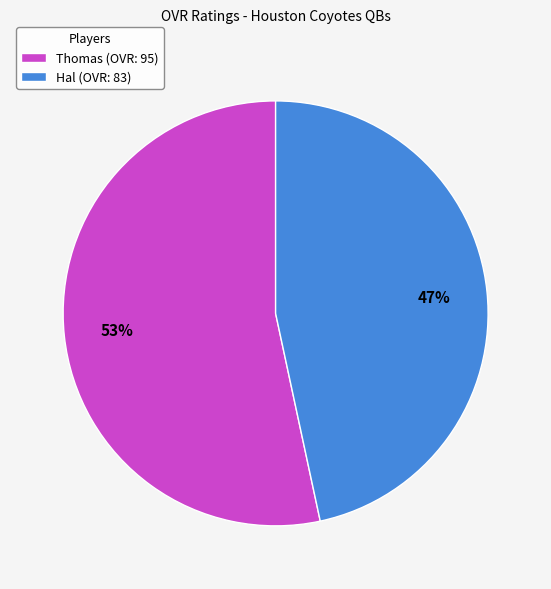

To the nearest percent, what percentage of the pie is Thomas?

53%